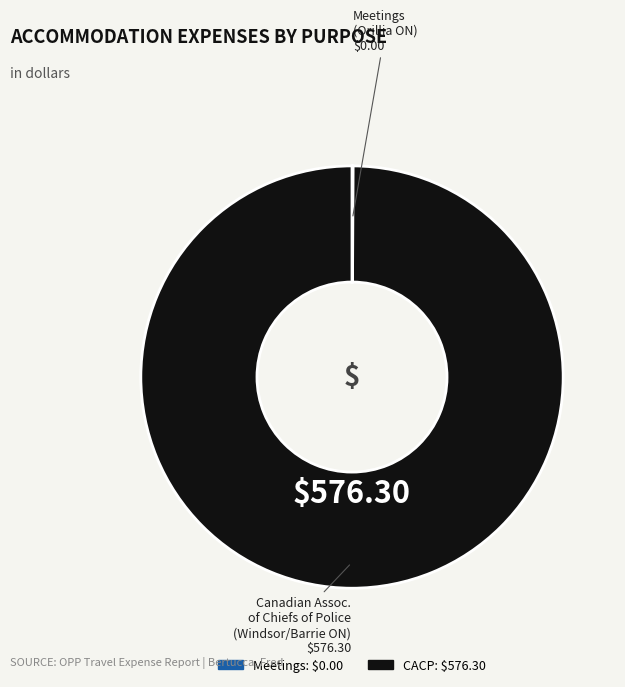

Is there any slice that represents more than half of the pie?

Yes